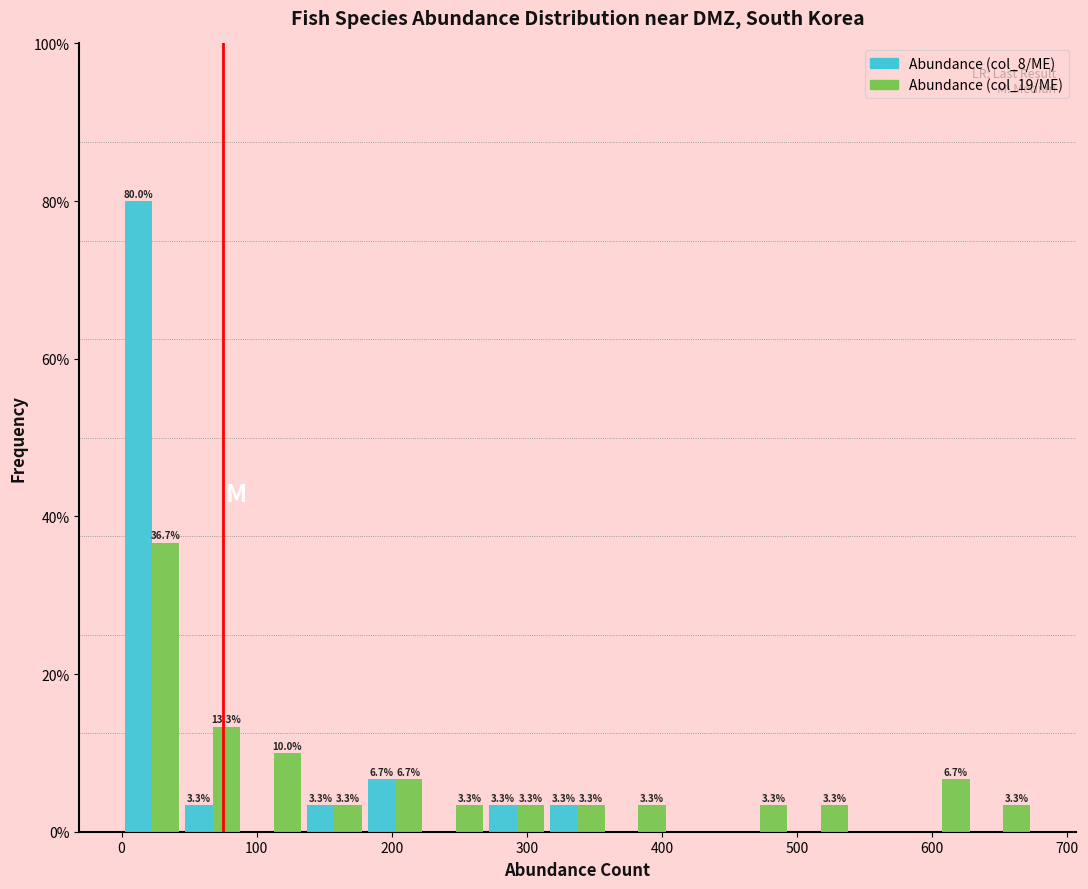

In the Abundance (col_19/ME) series, which range on the x-axis has the tallest bar?

0 to 45